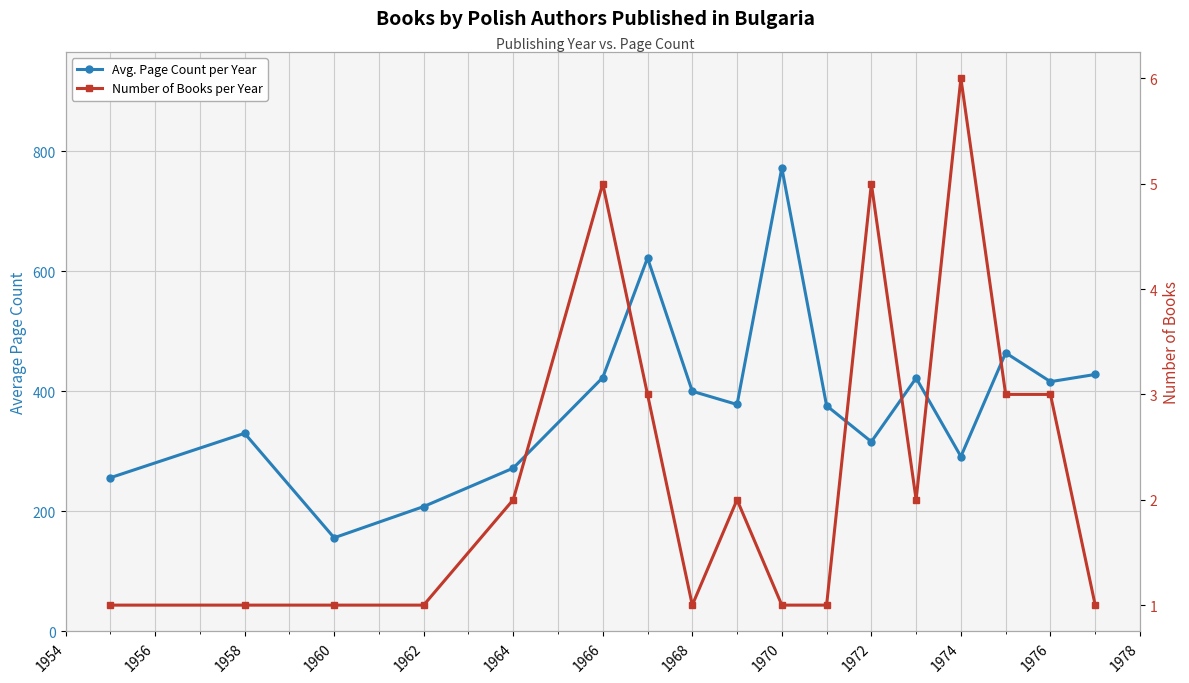

The value of Avg. Page Count per Year at 1974 is 461.2. True or false?

False